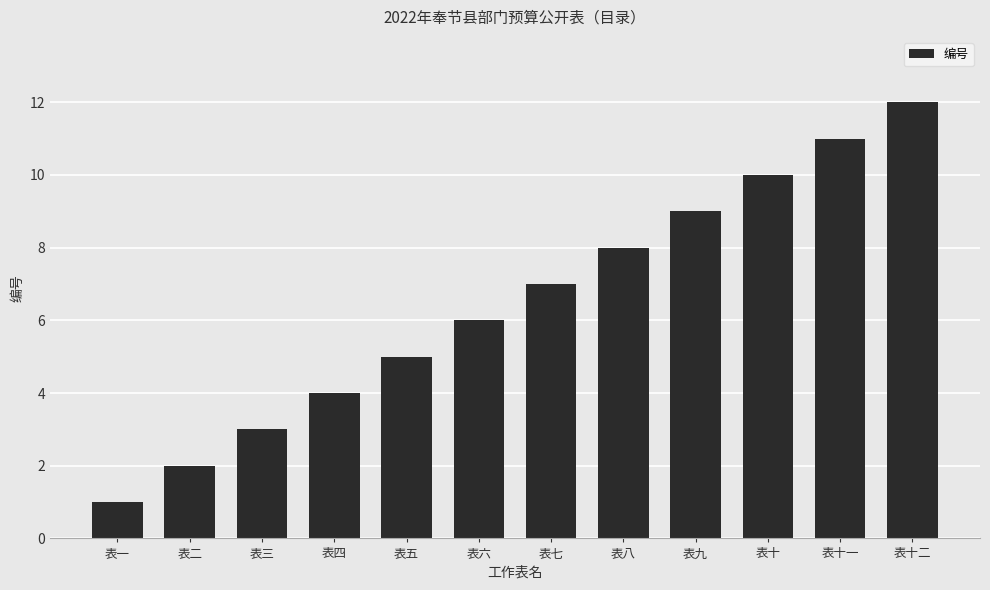

What is the label of the 11th bar from the left?

表十一